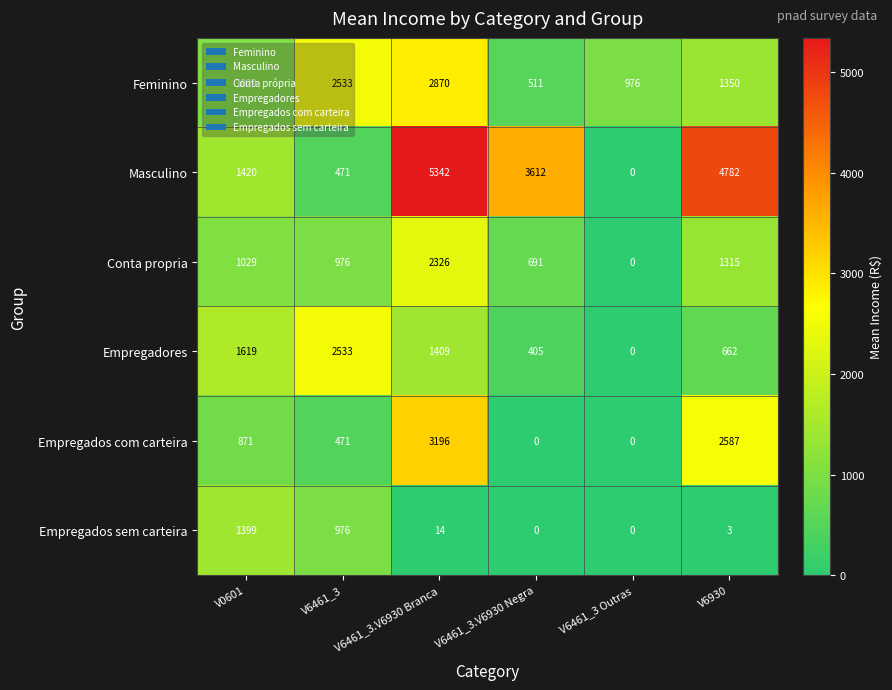

What is the difference between the highest and lowest values at V6930?

4779